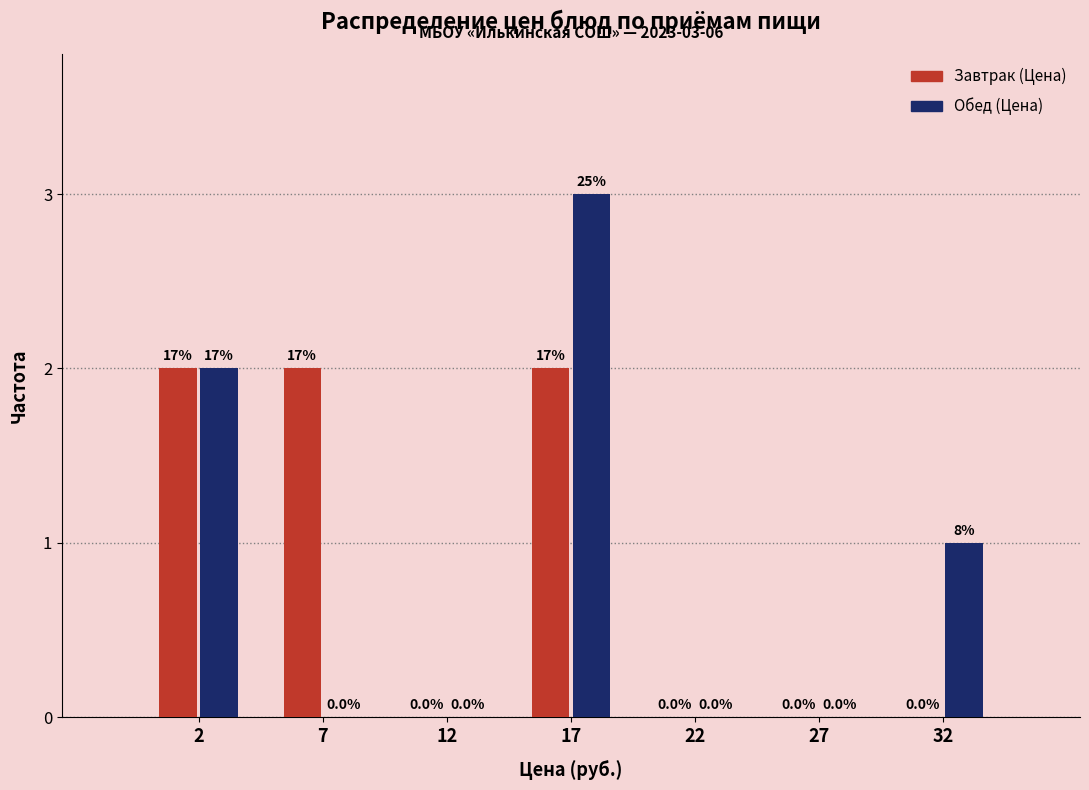

Reading left to right, what are all the values shown in this chart?

Завтрак (Цена): 2=2	7=2	12=0	17=2	22=0	27=0	32=0
Обед (Цена): 2=2	7=0	12=0	17=3	22=0	27=0	32=1